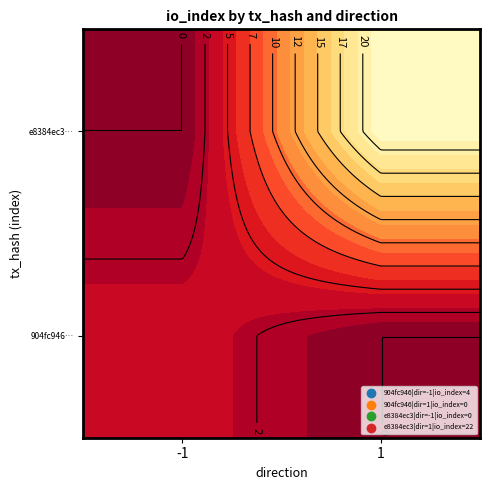

Which series has the largest total across all categories?

e8384ec3c2acab1ccd665933f70256c05cd8bdb